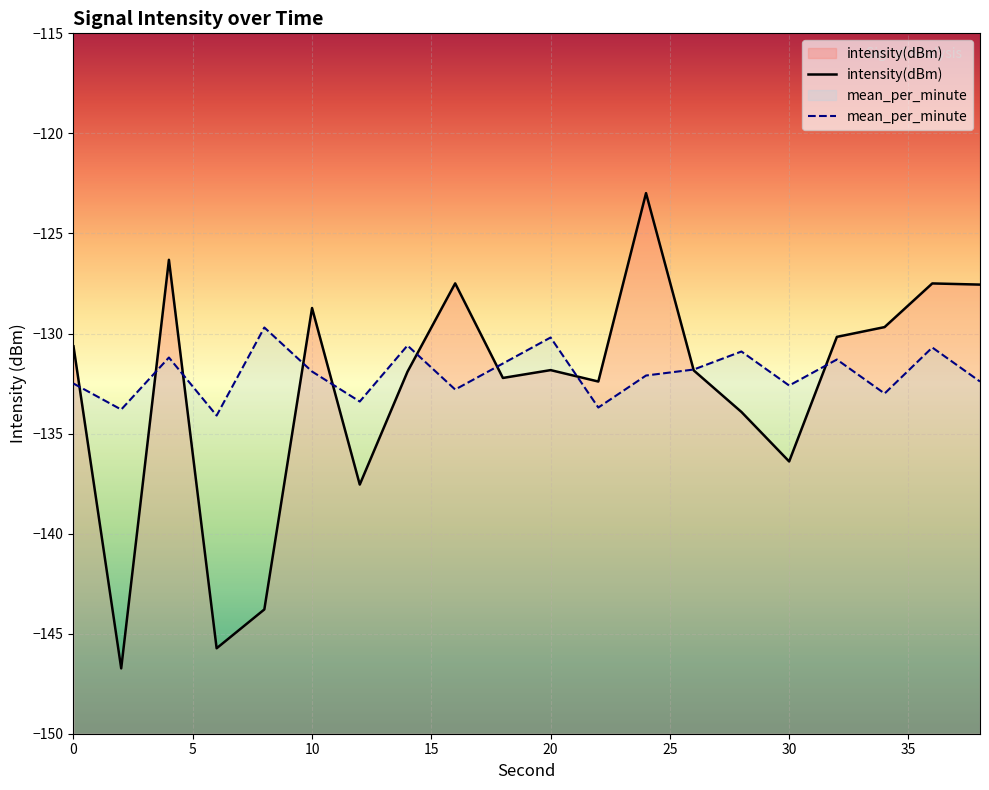

What is the value of the intensity(dBm) point at the 17th from the left?

-130.2